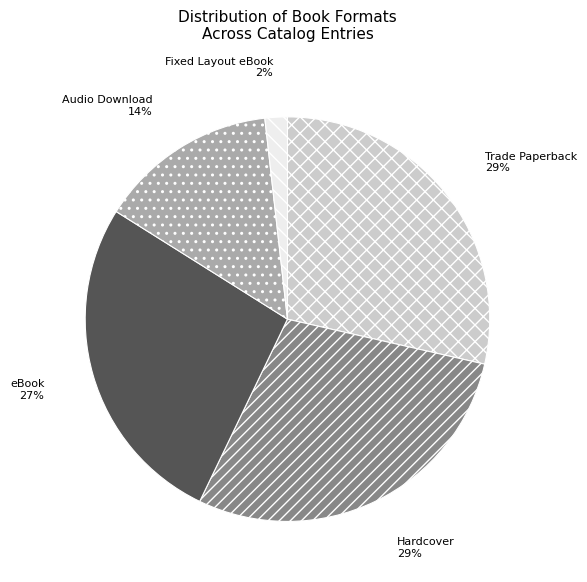

Is there a majority slice in this chart?

No